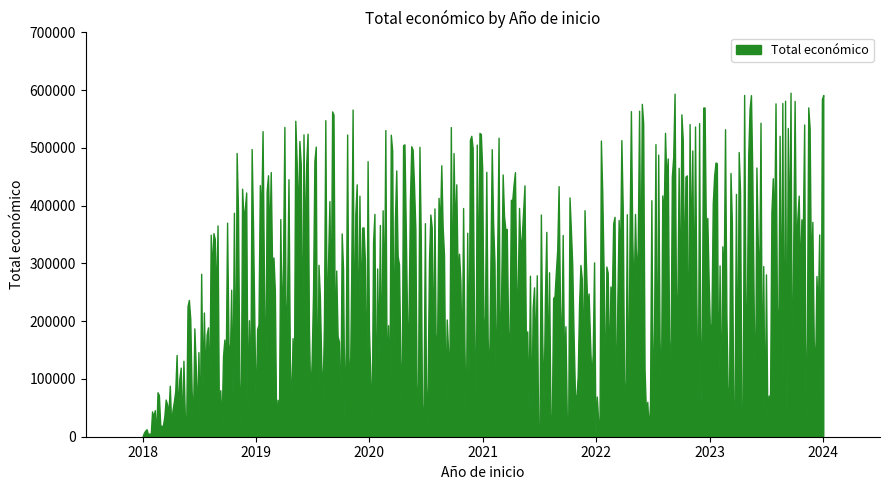

The chart shows a value of 786774 at 2022. True or false?

False